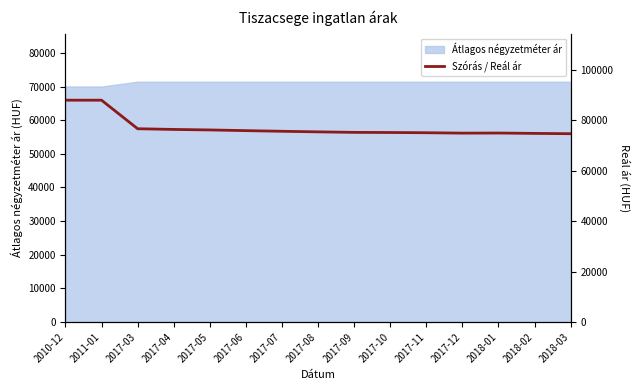

Is it true that the value at 2017-11 is 75004?

True